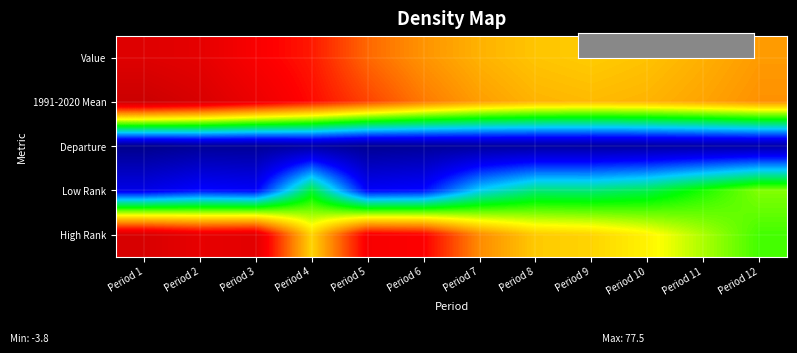

At Period 9, list the series in order from largest to smallest.

1991-2020 Mean, Value, High Rank, Low Rank, Departure